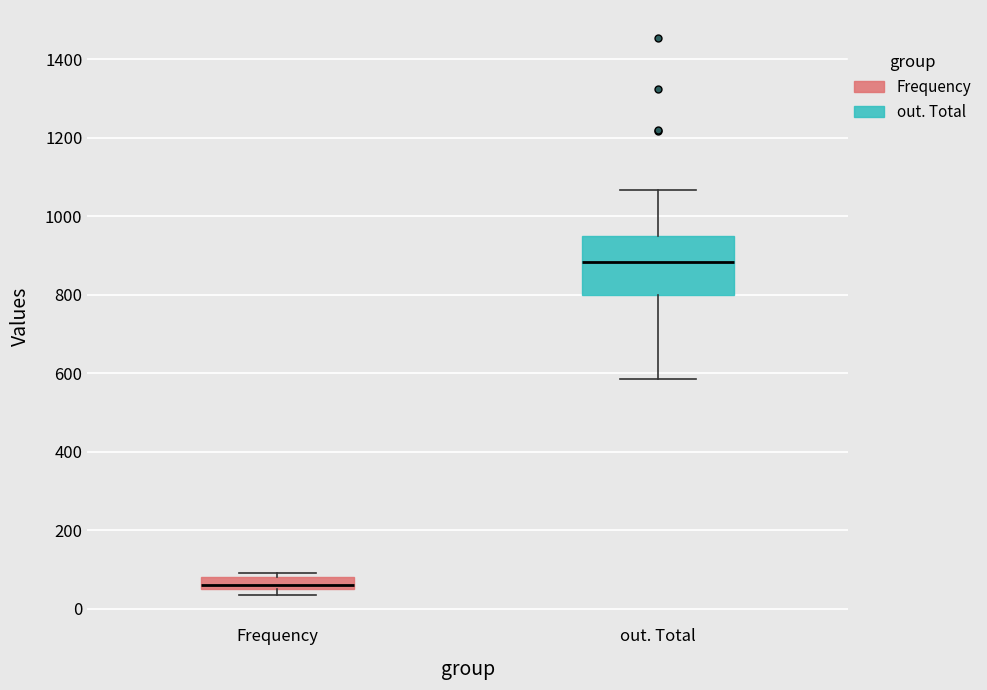

Comparing the boxes themselves (not the whiskers), which one is the tallest?

out. Total